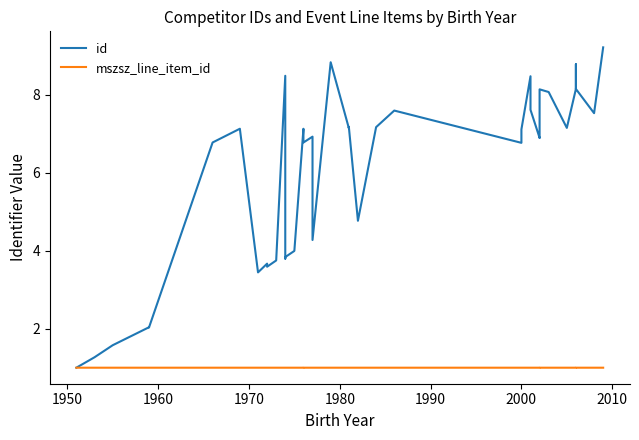

True or false: id and mszsz_line_item_id intersect in this chart.

False